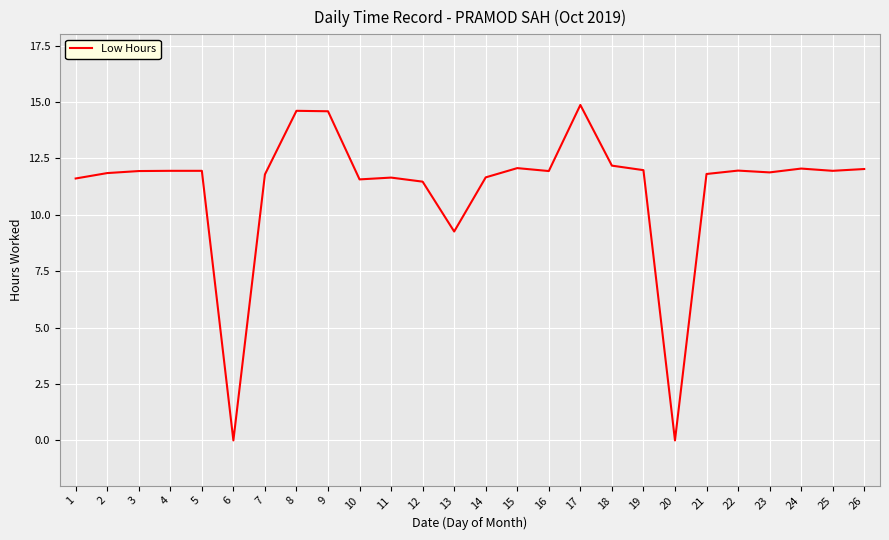

The value at 2 is 11.8. True or false?

True